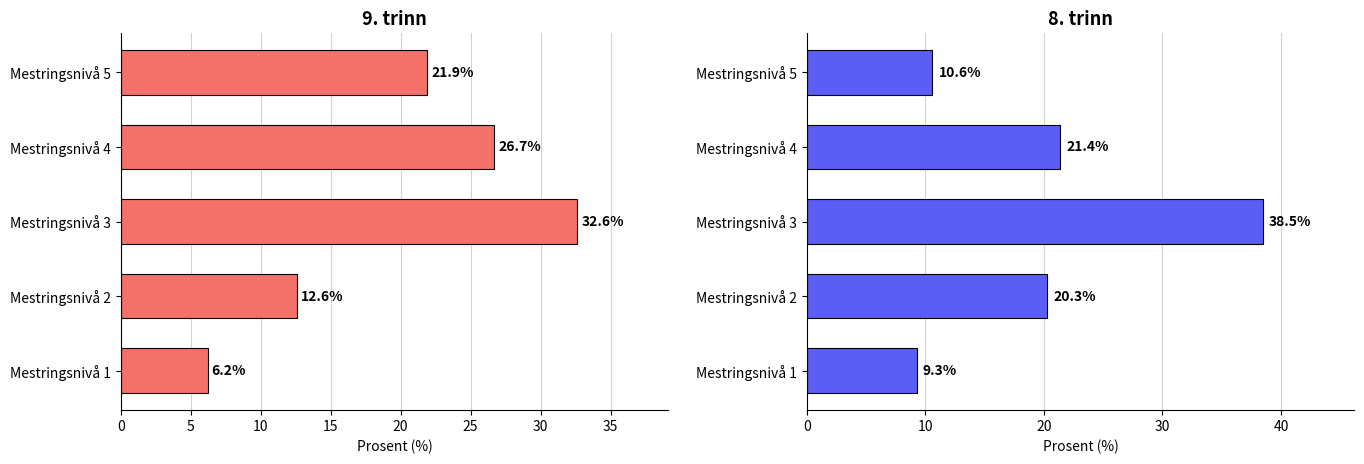

At how many categories does at least one series exceed 6?

5